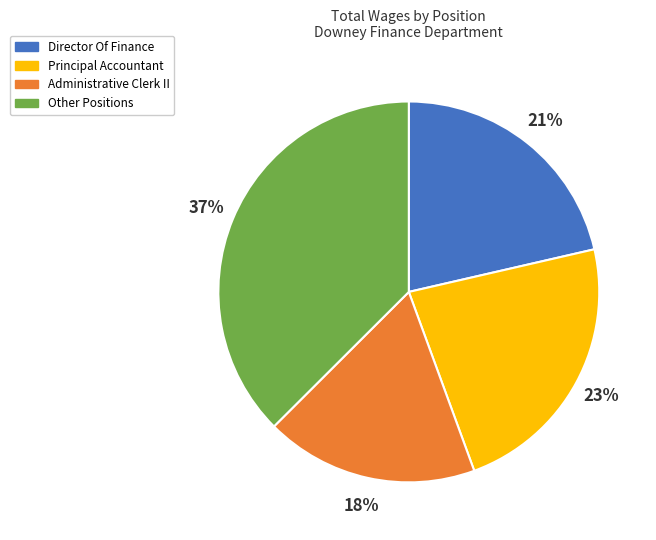

Which category has the biggest portion of the pie?

Other Positions